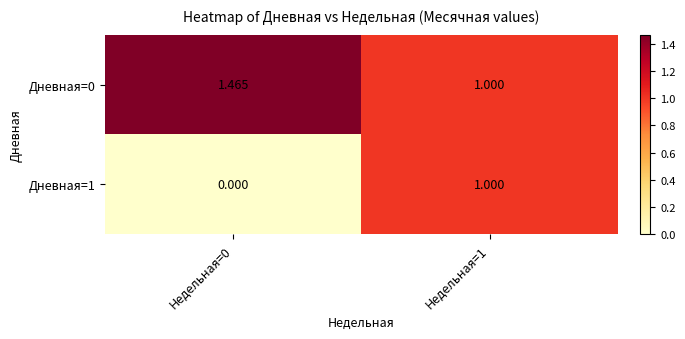

Which series has the largest total across all categories?

Дневная=0